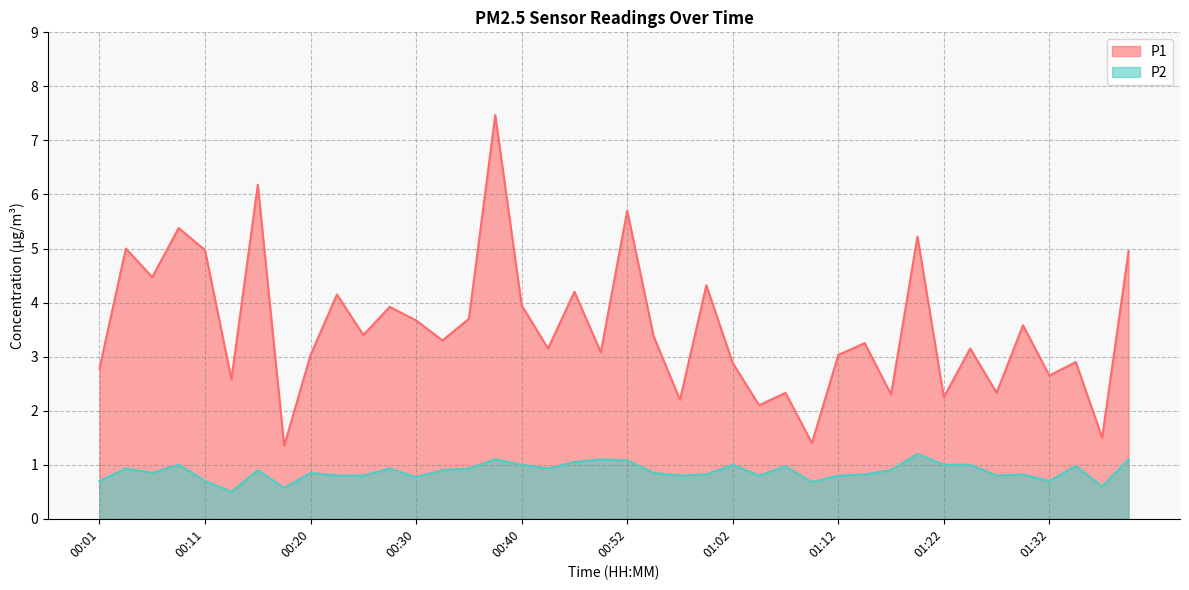

Rank the series by their average value, from lowest to highest.

P2, P1